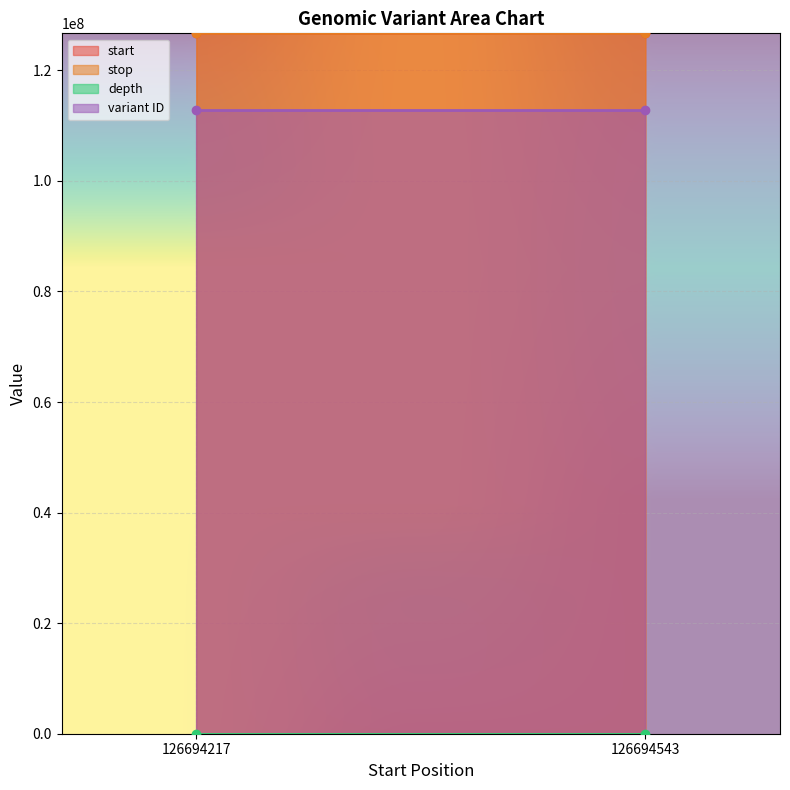

How many lines are shown in the chart?

4